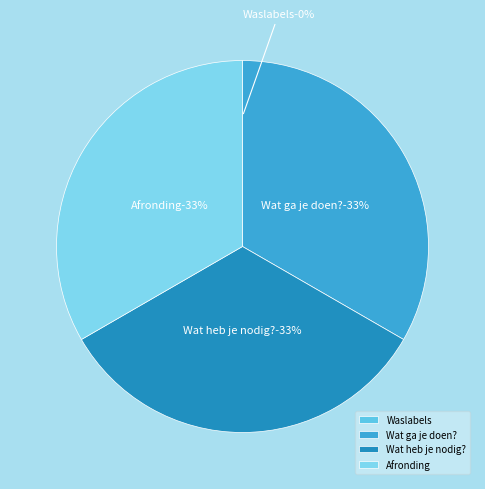

How many segments does this pie chart have?

4